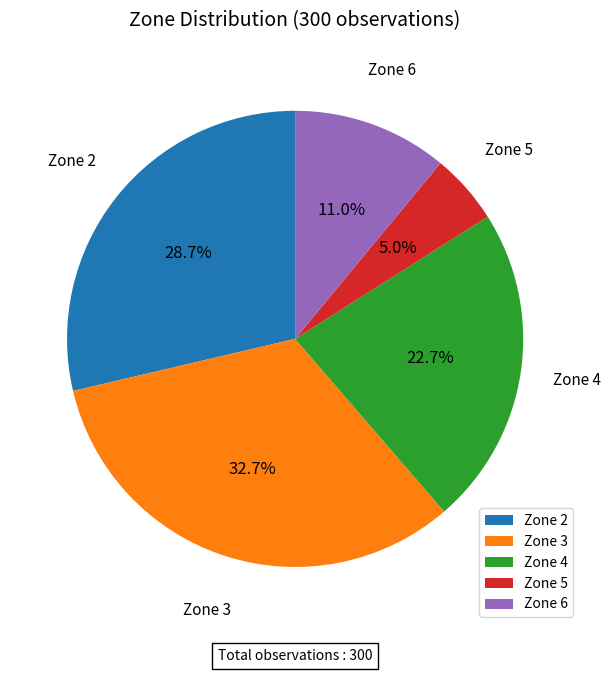

What is the ratio of the value at Zone 4 to the value at Zone 5?

4.5